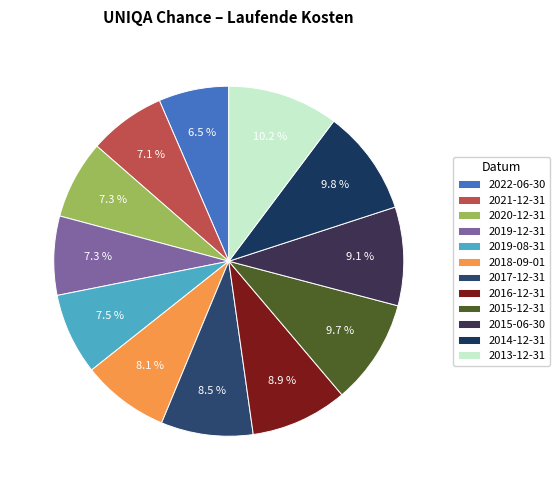

True or false: 2021-12-31 accounts for 7% of the total.

True